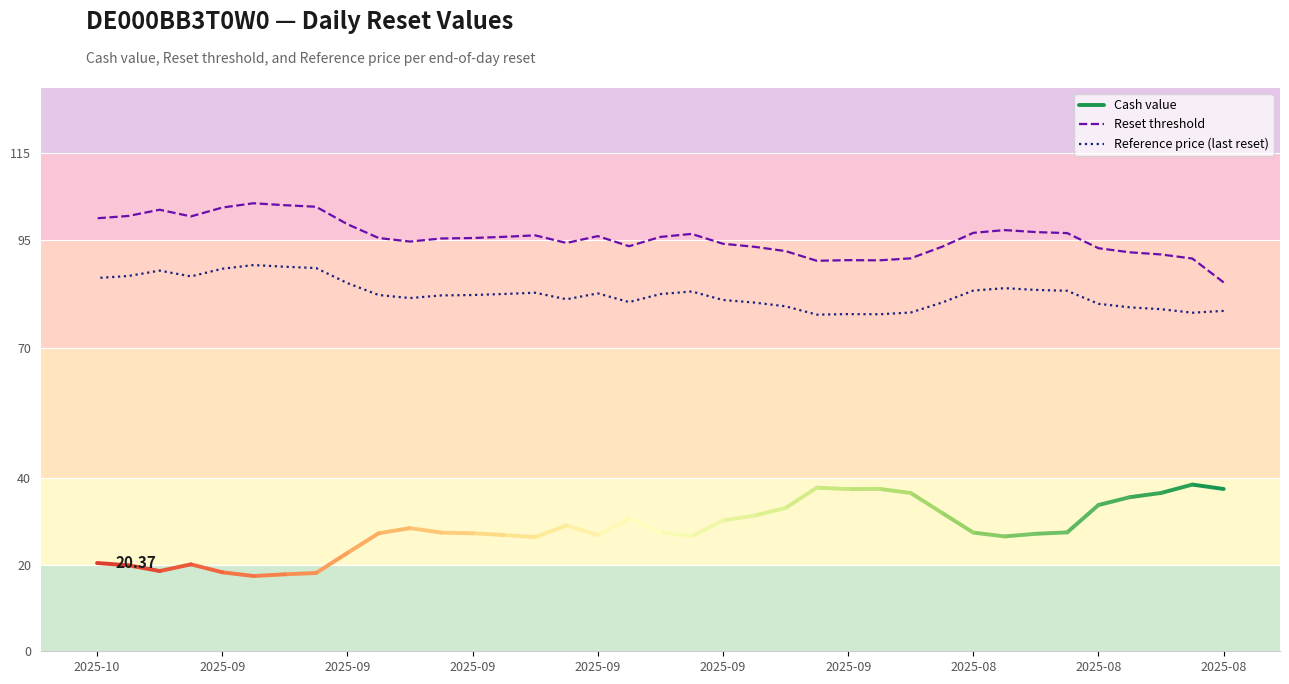

True or false: Reference price (last reset) and Reset threshold cross at least once.

False